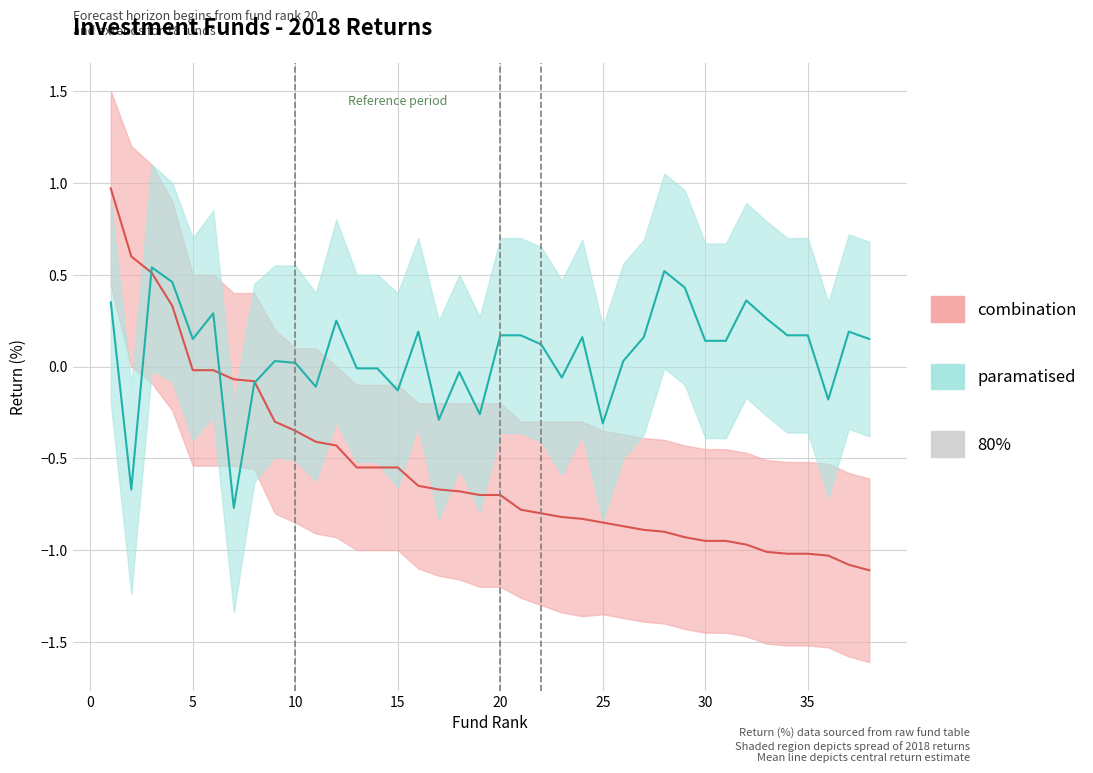

Reading left to right, transcribe all the data shown in this chart.

combination_mean: 1.0	0.6	0.5	0.3	-0.0	-0.0	-0.1	-0.1	-0.3	-0.3	-0.4	-0.4	-0.6	-0.6	-0.6	-0.7	-0.7	-0.7	-0.7	-0.7	-0.8	-0.8	-0.8	-0.8	-0.8	-0.9	-0.9	-0.9	-0.9	-0.9	-0.9	-1.0	-1.0	-1.0	-1.0	-1.0	-1.1	-1.1
combination_upper: 1.5	1.2	1.1	0.9	0.5	0.5	0.4	0.4	0.2	0.1	0.1	0.0	-0.1	-0.1	-0.1	-0.2	-0.2	-0.2	-0.2	-0.2	-0.3	-0.3	-0.3	-0.3	-0.3	-0.4	-0.4	-0.4	-0.4	-0.5	-0.5	-0.5	-0.5	-0.5	-0.5	-0.5	-0.6	-0.6
combination_lower: 0.4	0.0	-0.1	-0.2	-0.5	-0.5	-0.5	-0.6	-0.8	-0.8	-0.9	-0.9	-1.0	-1.0	-1.0	-1.1	-1.1	-1.2	-1.2	-1.2	-1.3	-1.3	-1.3	-1.4	-1.4	-1.4	-1.4	-1.4	-1.4	-1.4	-1.4	-1.5	-1.5	-1.5	-1.5	-1.5	-1.6	-1.6
paramatised_mean: 0.3	-0.7	0.5	0.5	0.1	0.3	-0.8	-0.1	0.0	0.0	-0.1	0.2	-0.0	-0.0	-0.1	0.2	-0.3	-0.0	-0.3	0.2	0.2	0.1	-0.1	0.2	-0.3	0.0	0.2	0.5	0.4	0.1	0.1	0.4	0.3	0.2	0.2	-0.2	0.2	0.1
paramatised_upper: 0.9	-0.1	1.1	1.0	0.7	0.8	-0.2	0.5	0.6	0.6	0.4	0.8	0.5	0.5	0.4	0.7	0.2	0.5	0.3	0.7	0.7	0.7	0.5	0.7	0.2	0.6	0.7	1.1	1.0	0.7	0.7	0.9	0.8	0.7	0.7	0.3	0.7	0.7
paramatised_lower: -0.2	-1.2	-0.0	-0.1	-0.4	-0.3	-1.3	-0.6	-0.5	-0.5	-0.6	-0.3	-0.5	-0.5	-0.7	-0.3	-0.8	-0.6	-0.8	-0.4	-0.4	-0.4	-0.6	-0.4	-0.8	-0.5	-0.4	-0.0	-0.1	-0.4	-0.4	-0.2	-0.3	-0.4	-0.4	-0.7	-0.3	-0.4